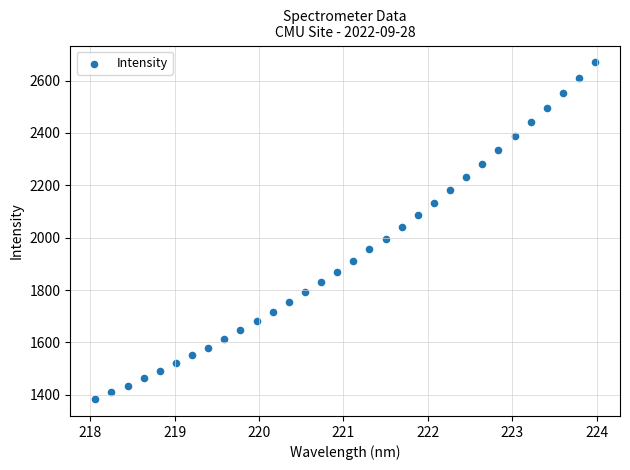

What is the range of Y values (max minus min)?

1285.8